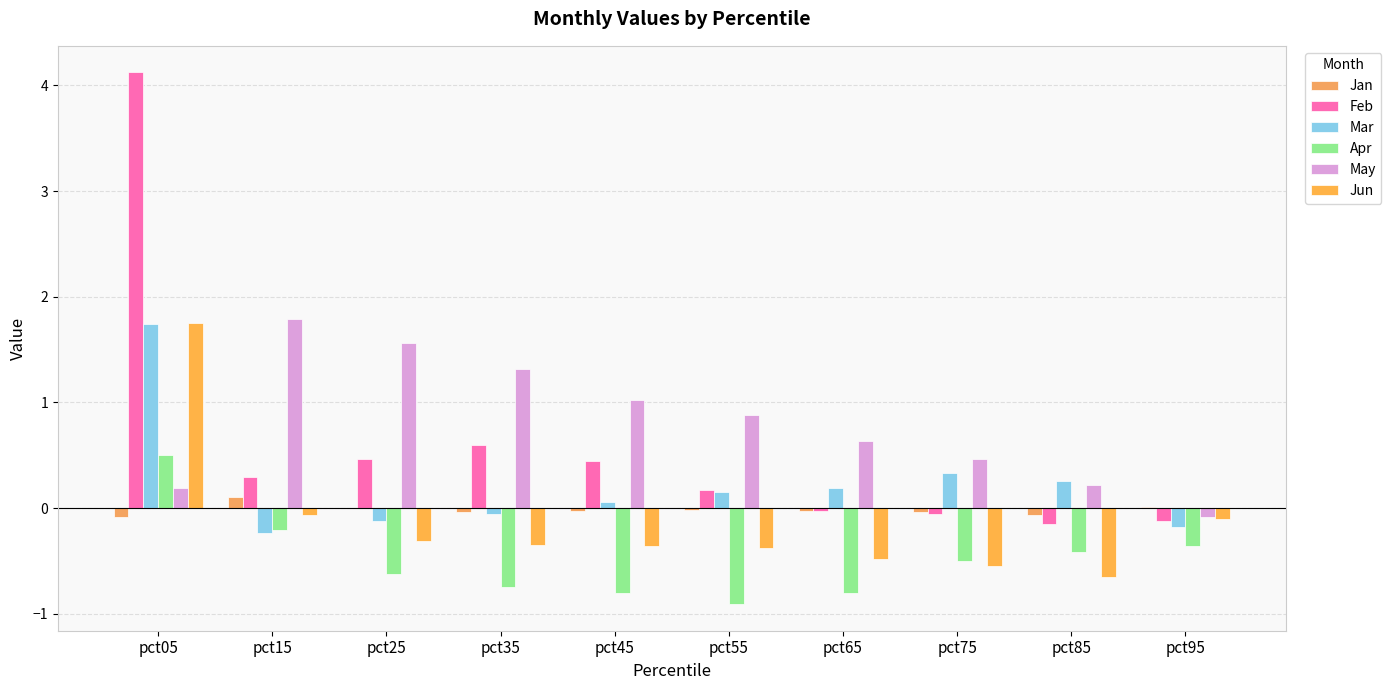

How many values in the Jun series exceed 0?

1